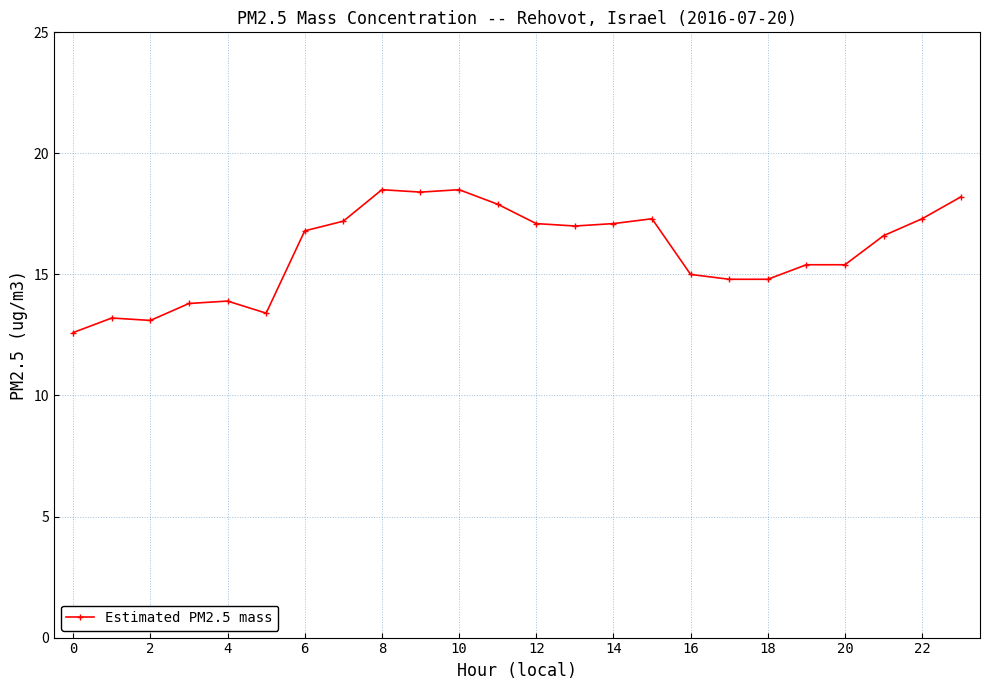

What is the average value?

16.0